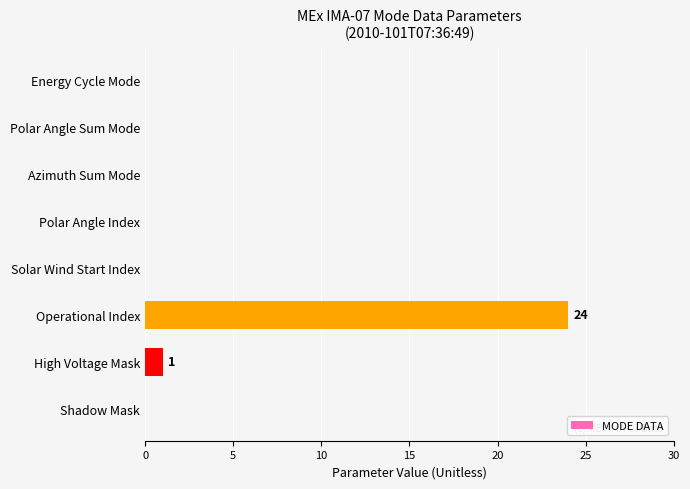

What is the change in value from Operational Index to Solar Wind Start Index?

-24